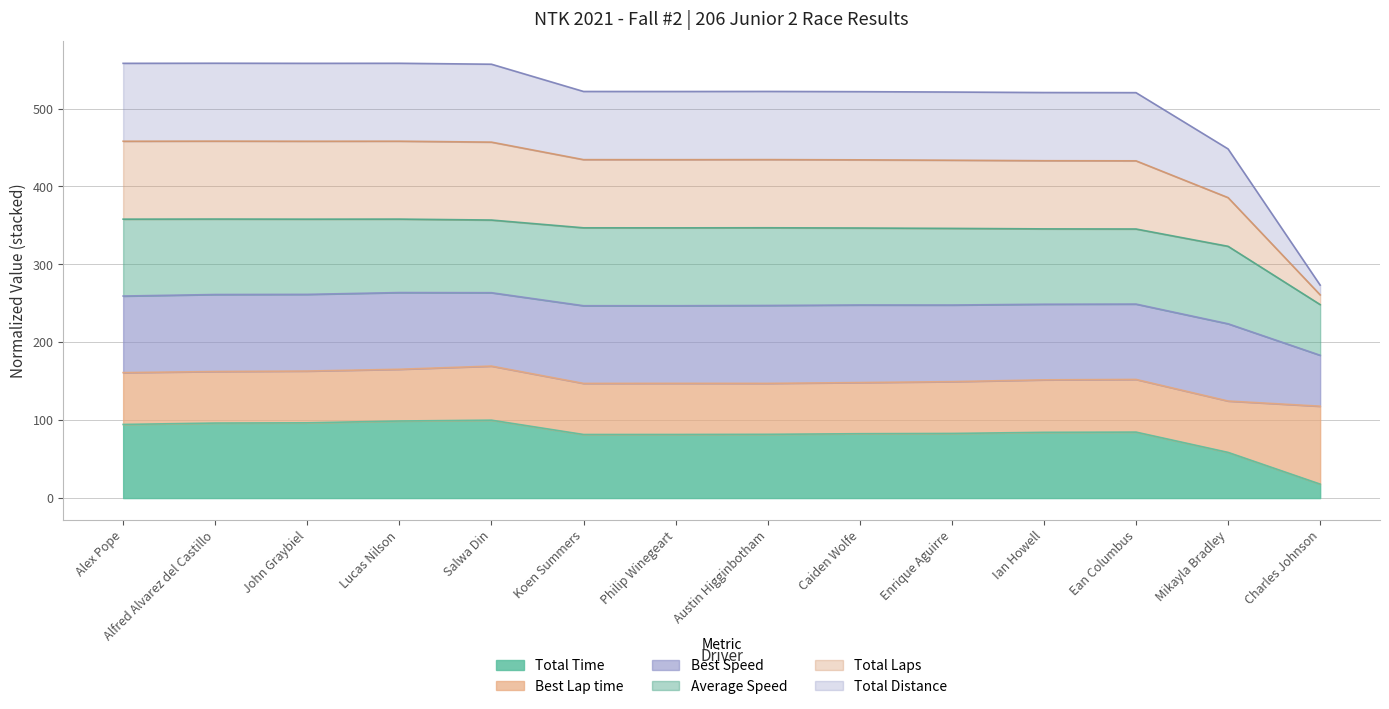

Which series has the widest spread of values?

Total Laps